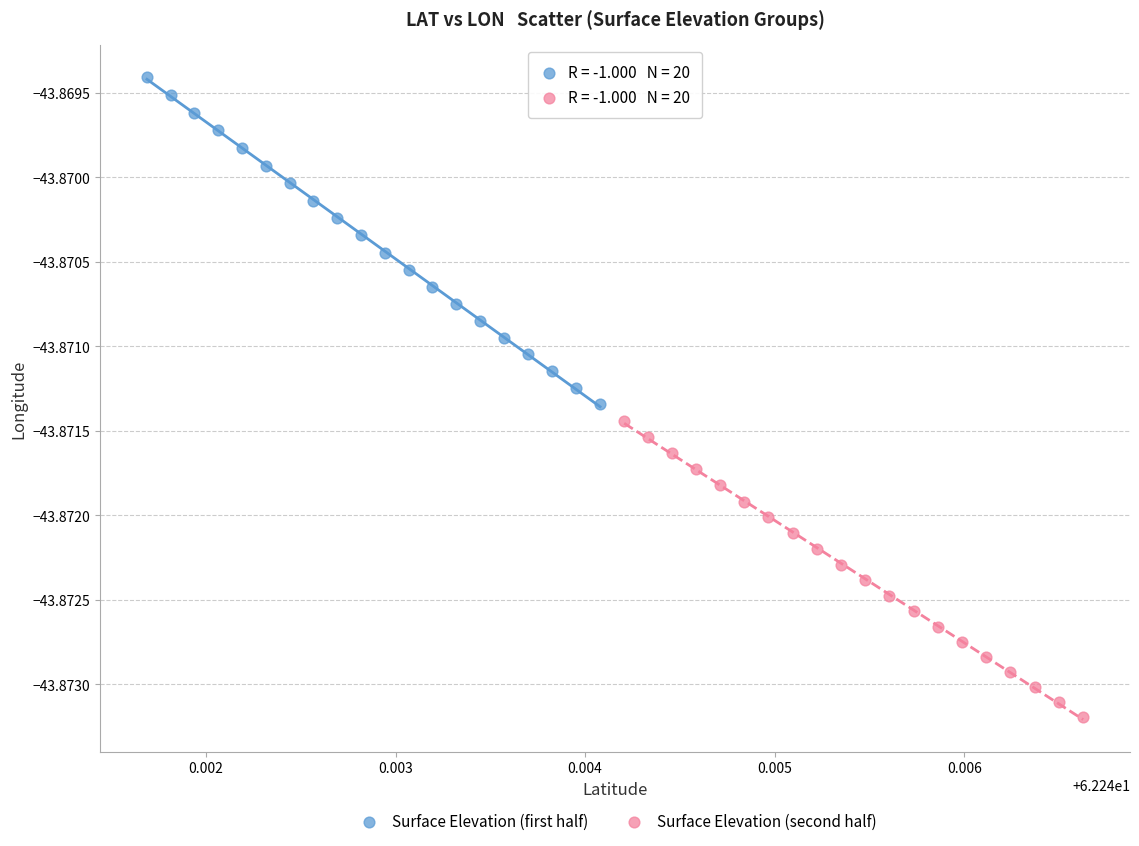

Which series contains the lowest Y value?

Surface Elevation (second half)